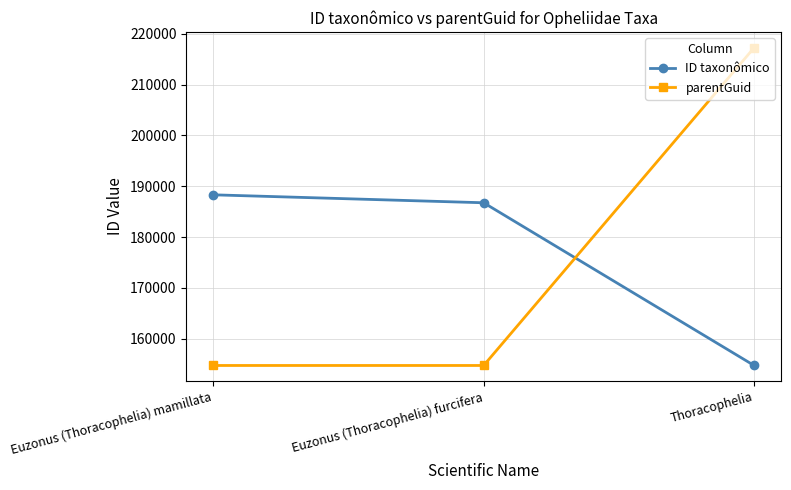

Reading right to left, transcribe all the data shown in this chart.

ID taxonômico: Thoracophelia=154739	Euzonus (Thoracophelia) furcifera=186757	Euzonus (Thoracophelia) mamillata=188322
parentGuid: Thoracophelia=217266	Euzonus (Thoracophelia) furcifera=154739	Euzonus (Thoracophelia) mamillata=154739